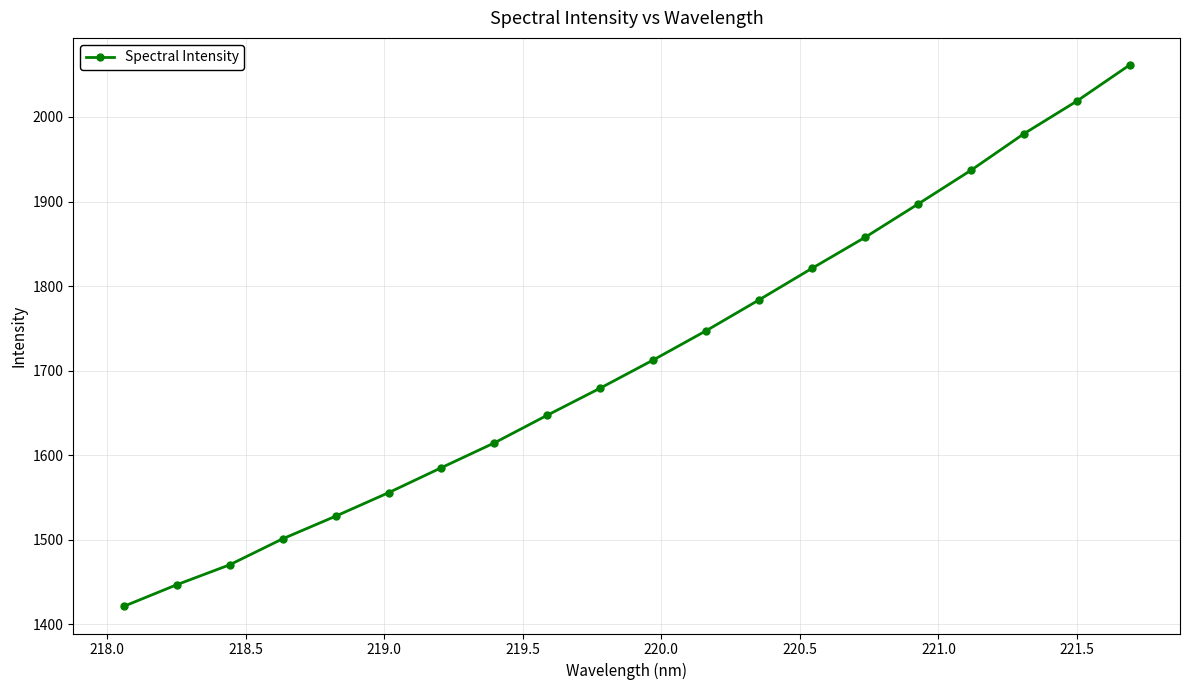

Reading left to right, transcribe all the data shown in this chart.

1421.0	1446.6	1470.2	1500.9	1527.7	1555.5	1585.2	1614.5	1647.3	1679.3	1712.6	1747.2	1783.8	1821.1	1857.6	1897.0	1936.9	1980.1	2018.8	2061.5